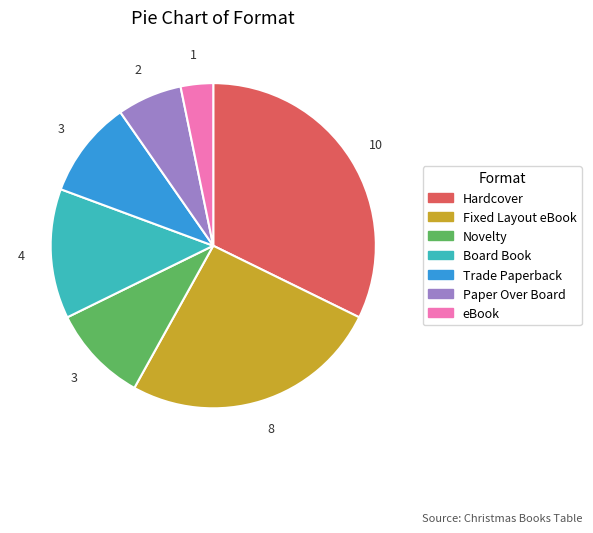

True or false: Hardcover accounts for 24% of the total.

False